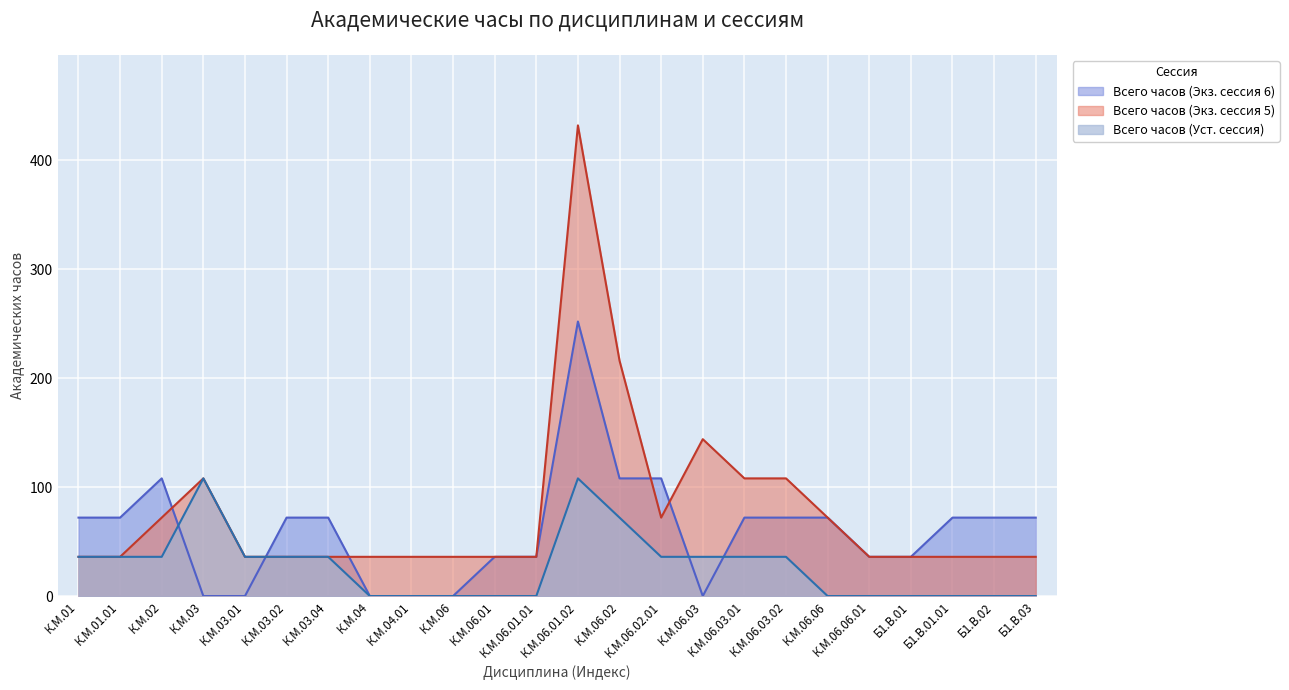

What is the value of the Всего часов (Экз. сессия 6) point at the 19th from the left?

72